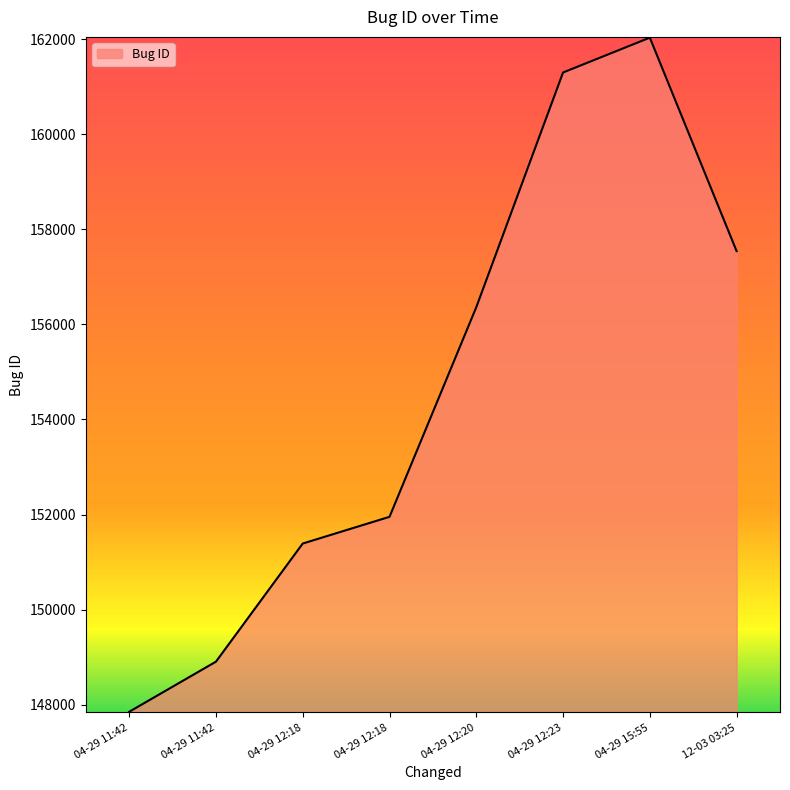

Does the chart display data point markers on the line(s)?

No